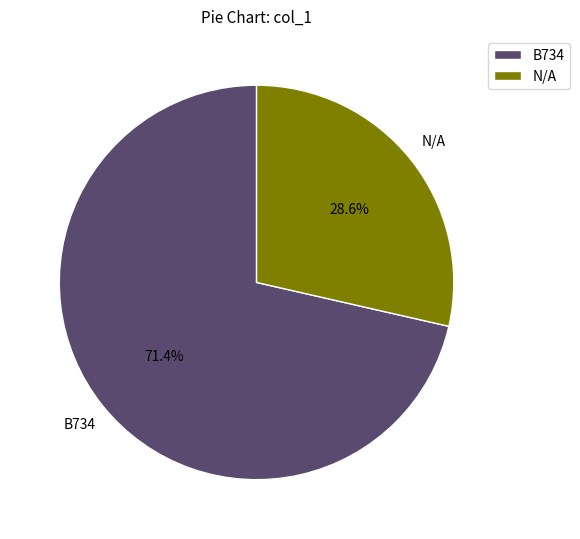

True or false: B734 accounts for 71% of the total.

True